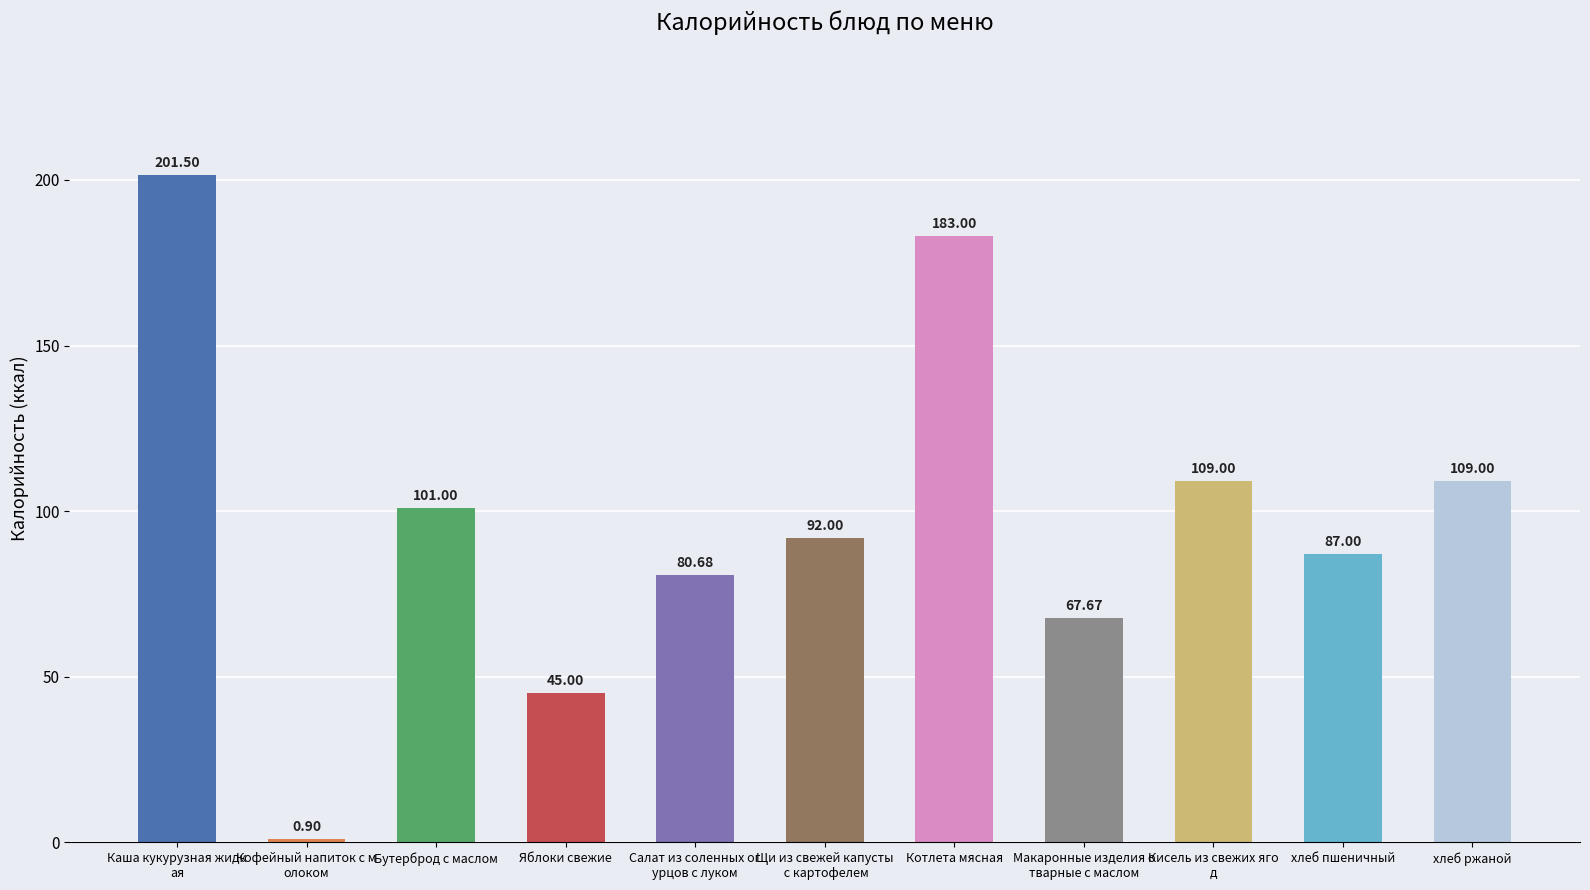

What is the label of the 11th bar from the left?

хлеб ржаной